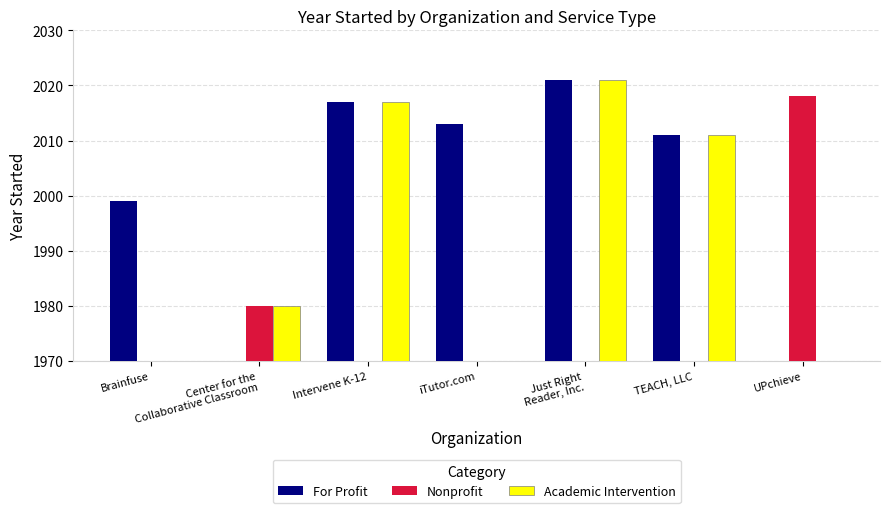

Are the bars horizontal?

No